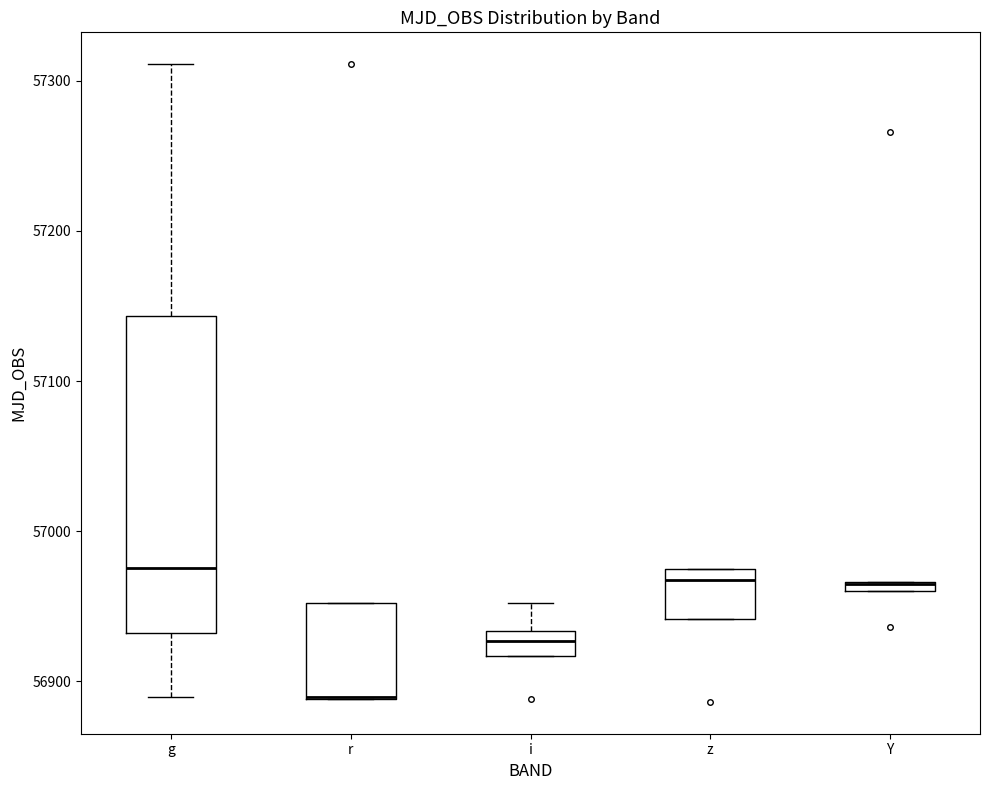

Where is the upper edge of the box for Y on the y-axis? The values are not printed on the chart, so give them approximately, as read against the axis.

56970